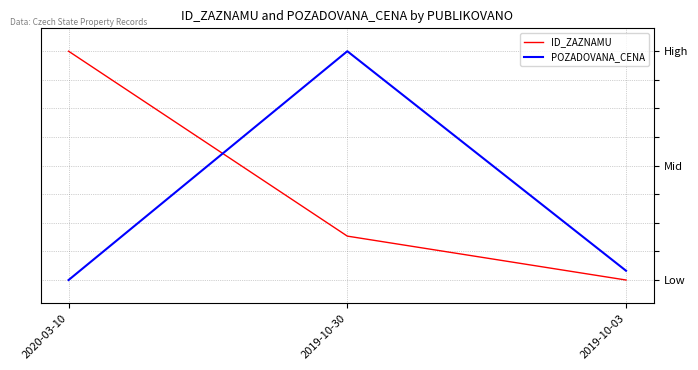

At which category is the sum across all series the highest?

2019-10-30